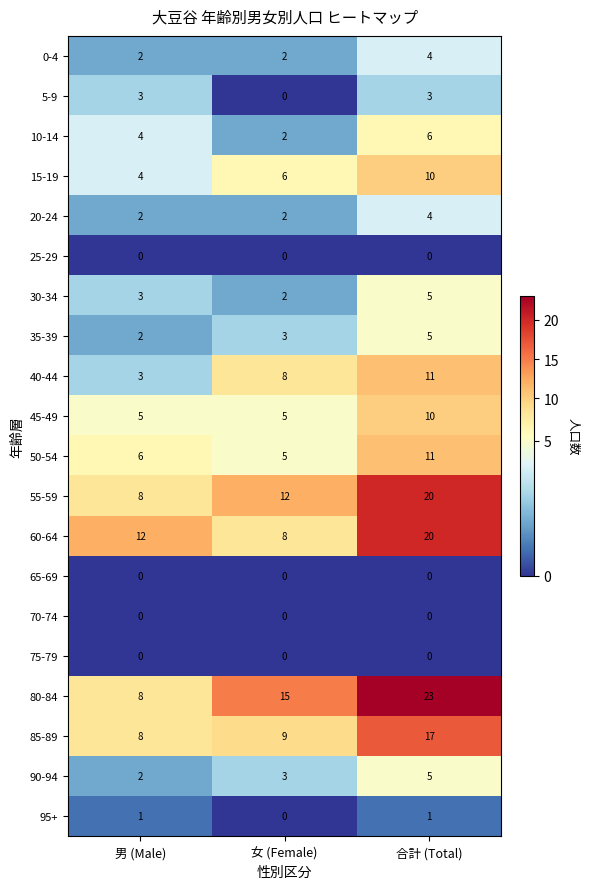

What is the total value across all series at 女 (Female)?

82